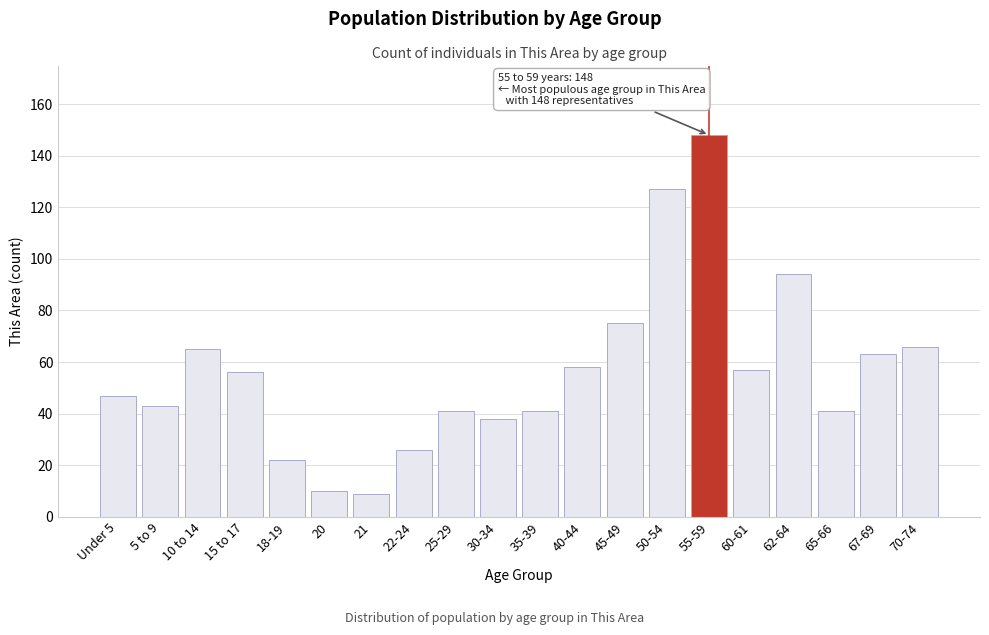

Reading right to left, transcribe all the data shown in this chart.

70-74=66	67-69=63	65-66=41	62-64=94	60-61=57	55-59=148	50-54=127	45-49=75	40-44=58	35-39=41	30-34=38	25-29=41	22-24=26	21=9	20=10	18-19=22	15 to 17=56	10 to 14=65	5 to 9=43	Under 5=47